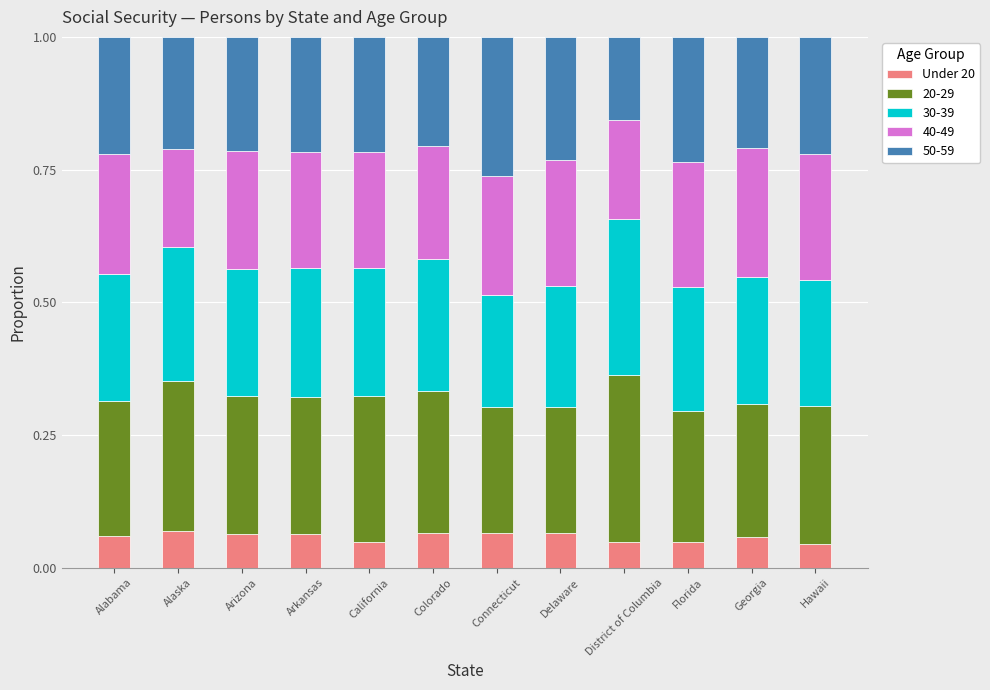

What is the total value across all series at Delaware?

1.0